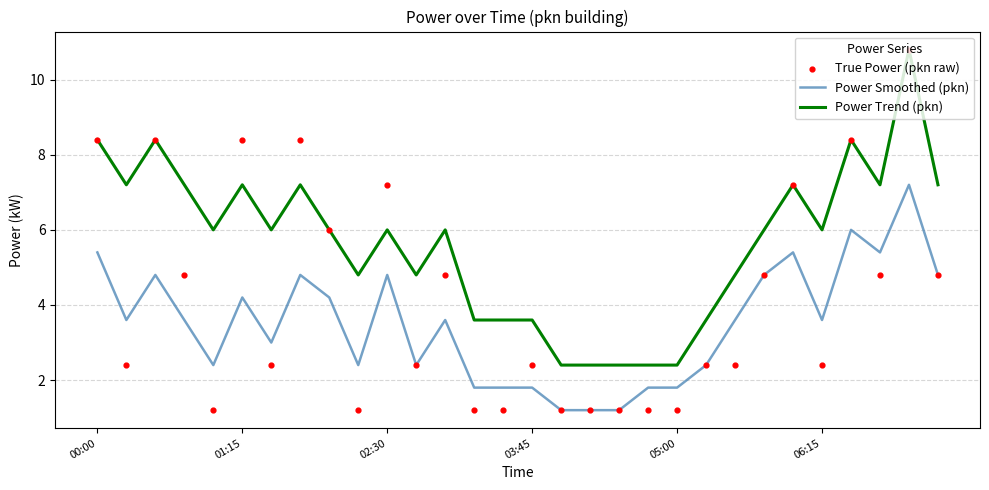

What is the maximum value for Power Trend (pkn)?

10.8